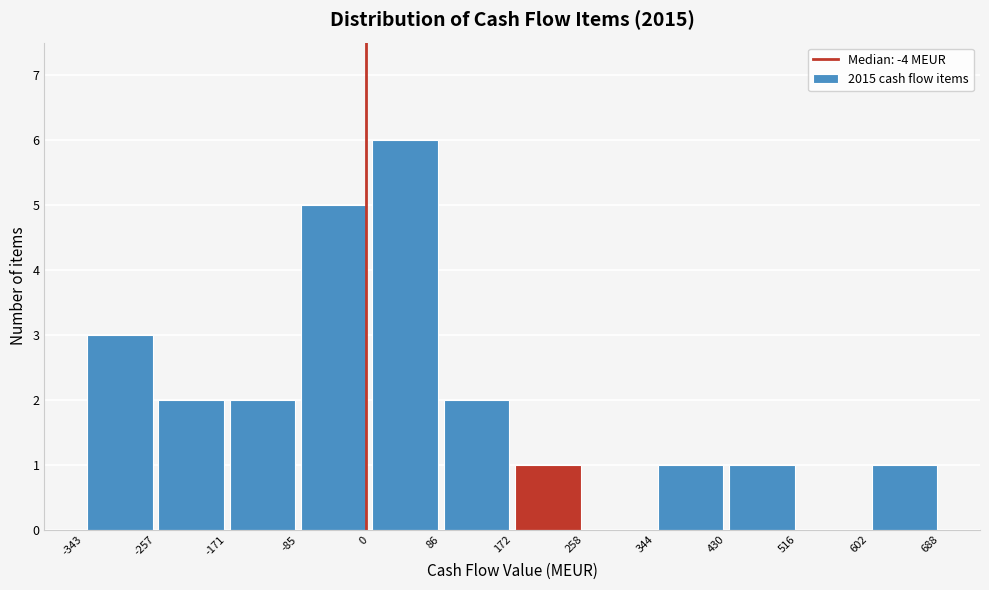

Over which range of the x-axis is the bar tallest?

0 to 86